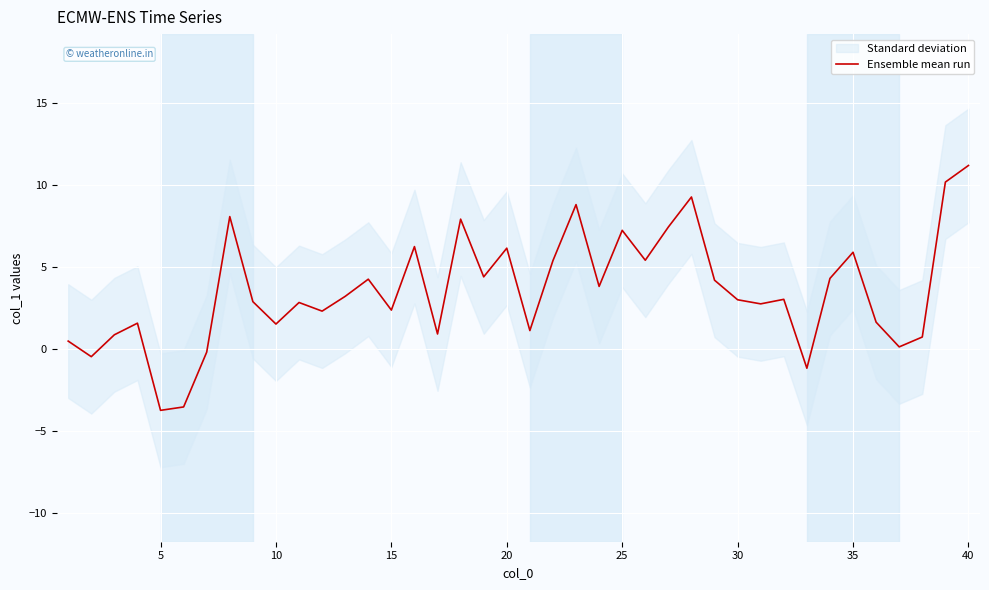

True or false: there are more than 2 points higher than both neighbors.

True